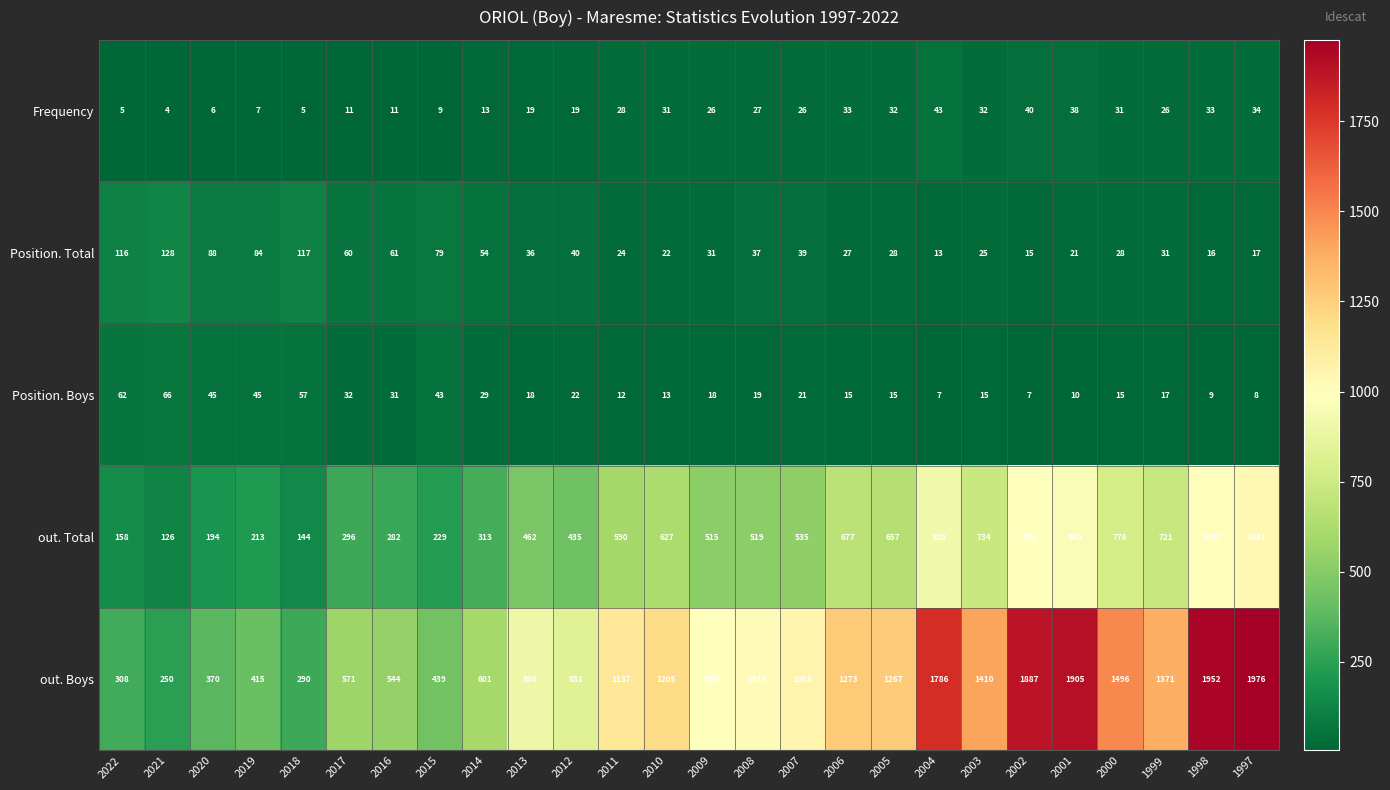

What is the minimum value shown in the chart?

4